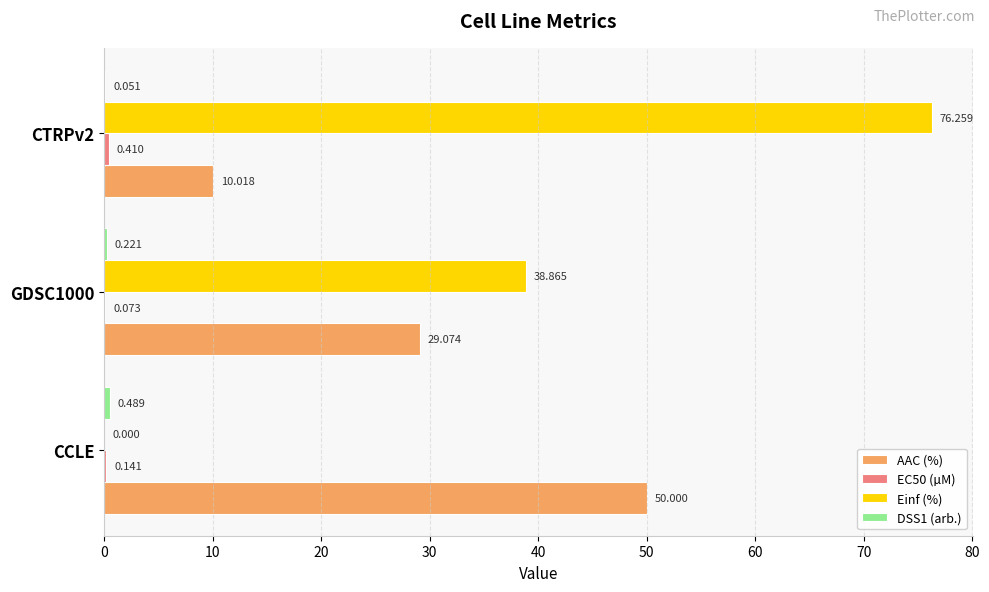

Which series has the largest total across all categories?

Einf (%)